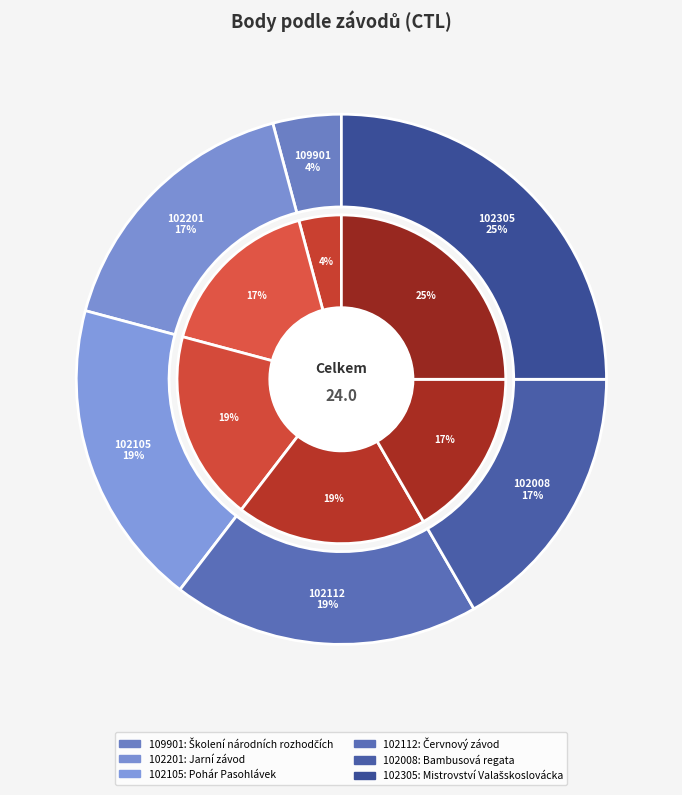

Is 102008 the majority of the pie?

No